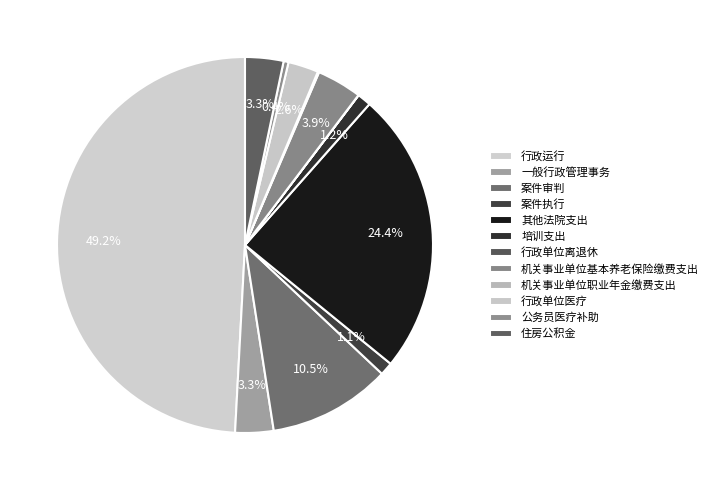

Which has a higher value, 行政运行 or 机关事业单位基本养老保险缴费支出?

行政运行